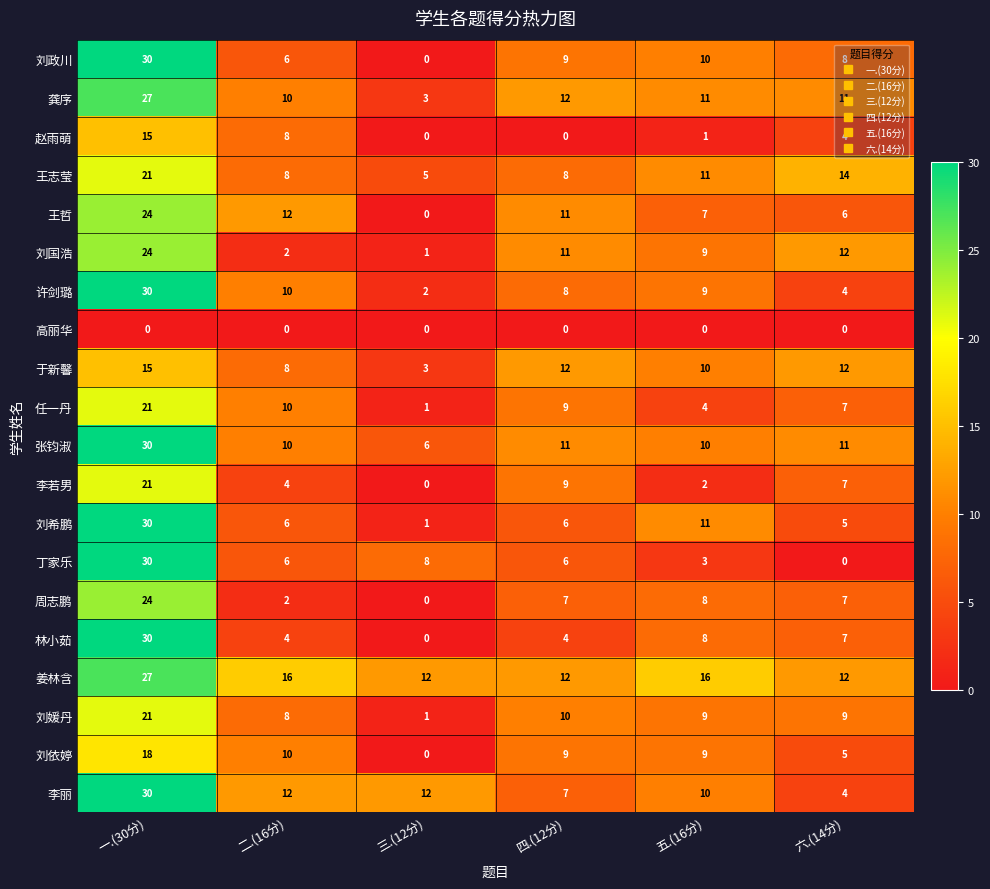

What is the difference between the second highest and minimum values in the 王哲 series?

12